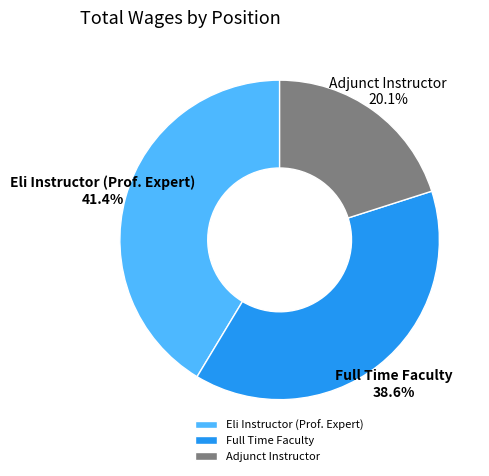

Count the number of slices in the pie.

3